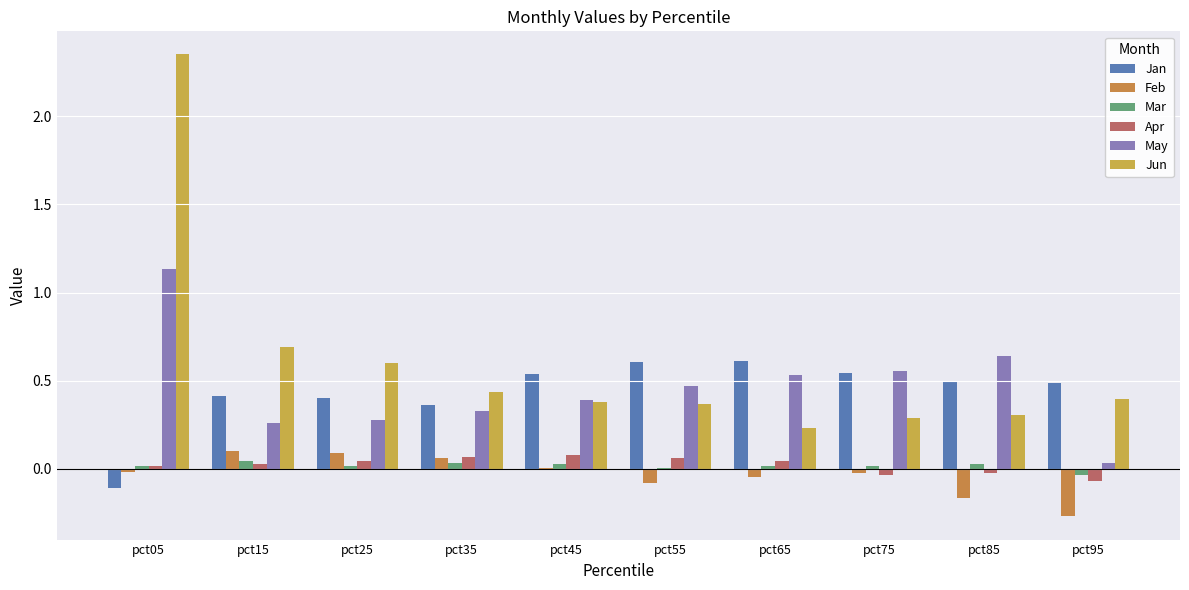

Where does the Jan series first go above 0?

pct15